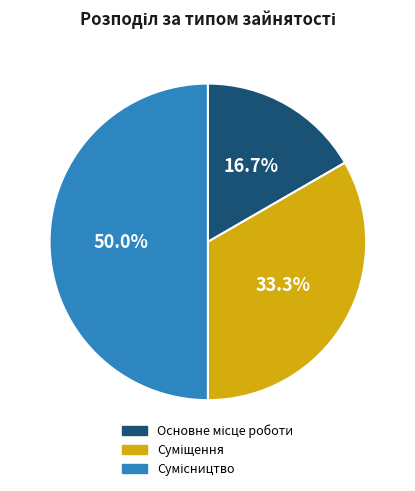

Count the number of slices in the pie.

3